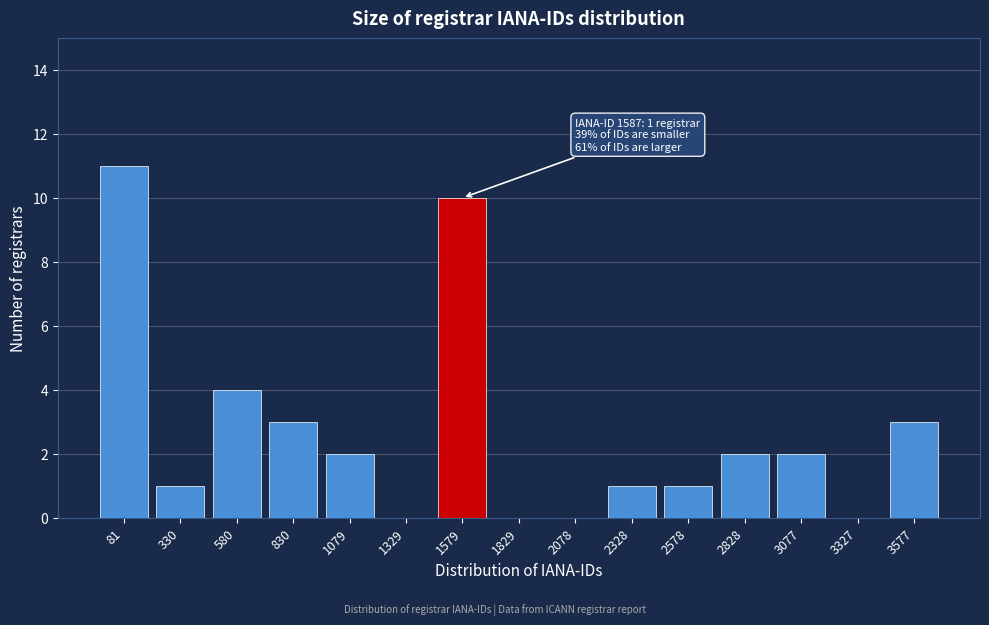

Reading right to left, extract all data points from this chart.

3577=3	3327=0	3077=2	2828=2	2578=1	2328=1	2078=0	1829=0	1579=10	1329=0	1079=2	830=3	580=4	330=1	81=11